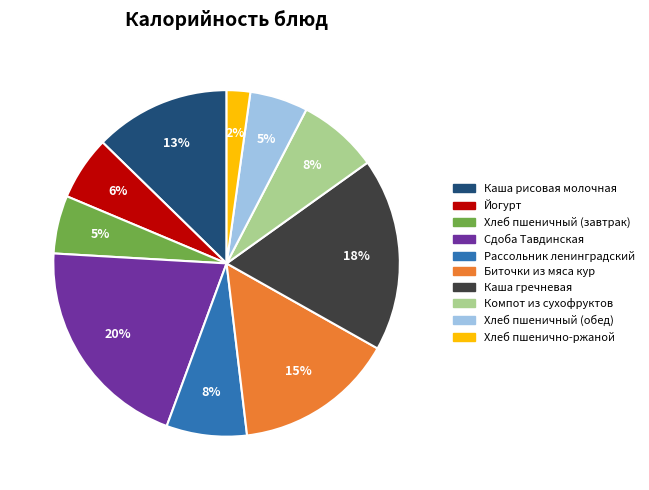

Count the number of slices in the pie.

10